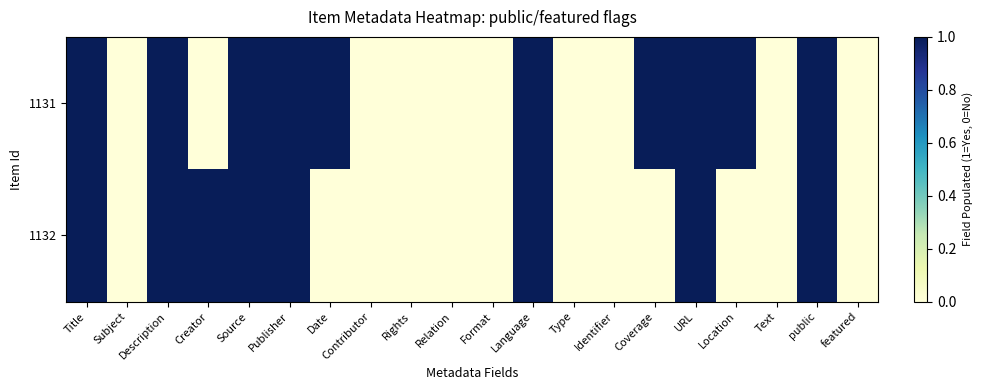

Between Coverage and public, which series saw the biggest shift?

1132